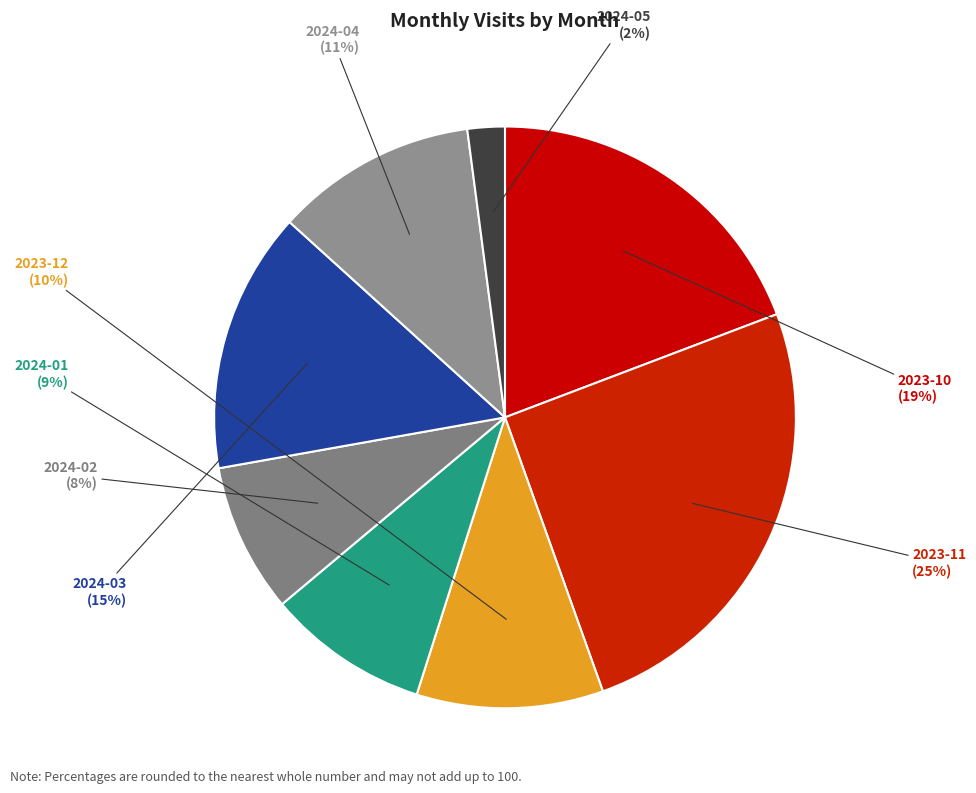

How many slices are in this pie chart?

8